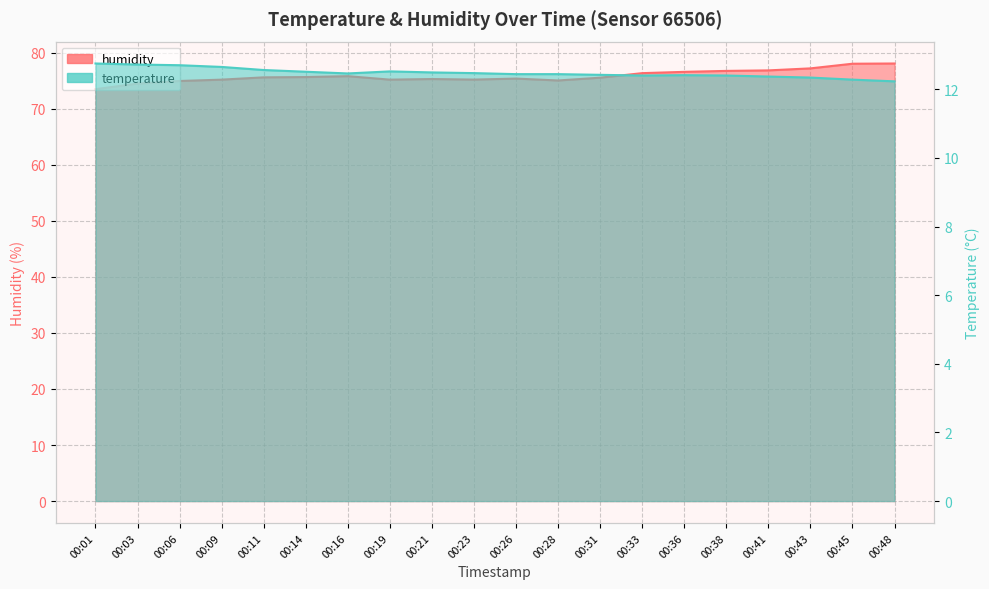

What is the spread (max minus min) of values at 00:43?

64.8